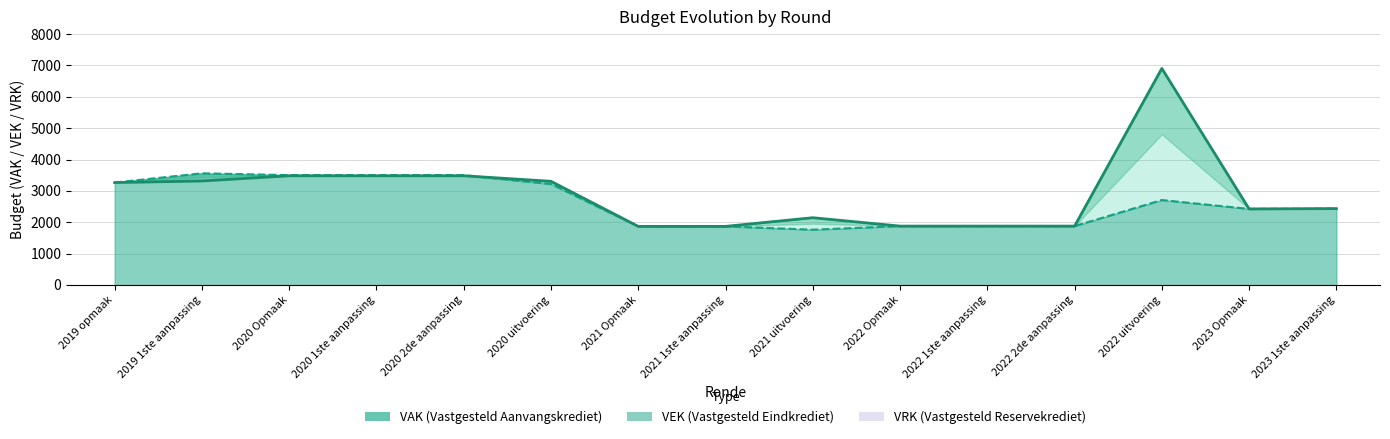

The value of VEK line at 2021 1ste aanpassing is 1299. True or false?

False